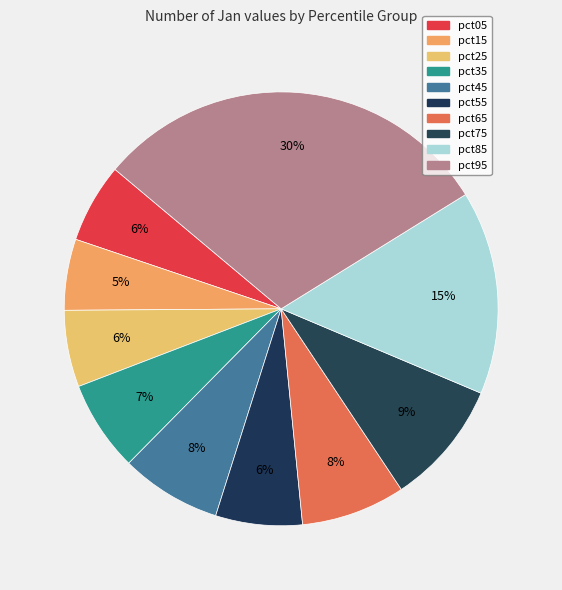

Rank the categories by value from highest to lowest.

pct95, pct85, pct75, pct65, pct45, pct35, pct55, pct05, pct25, pct15